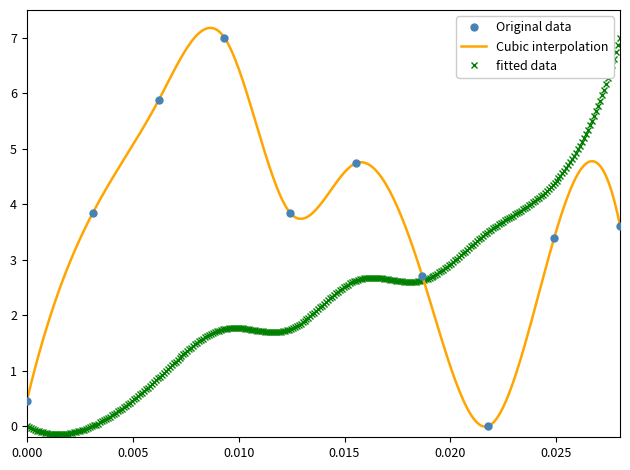

What is the difference between the maximum and minimum values?

7.0